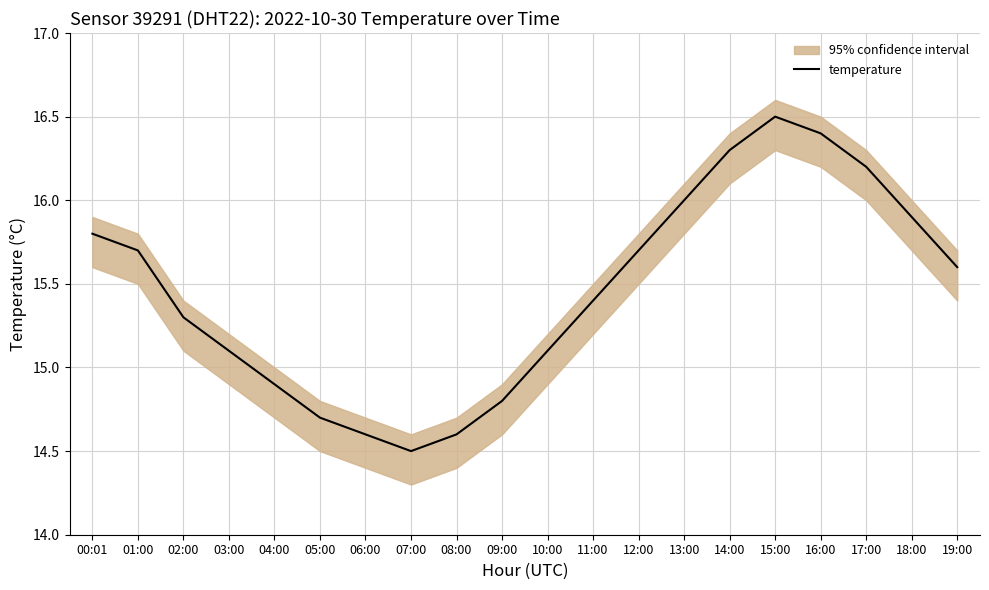

Where is the first local minimum?

07:00